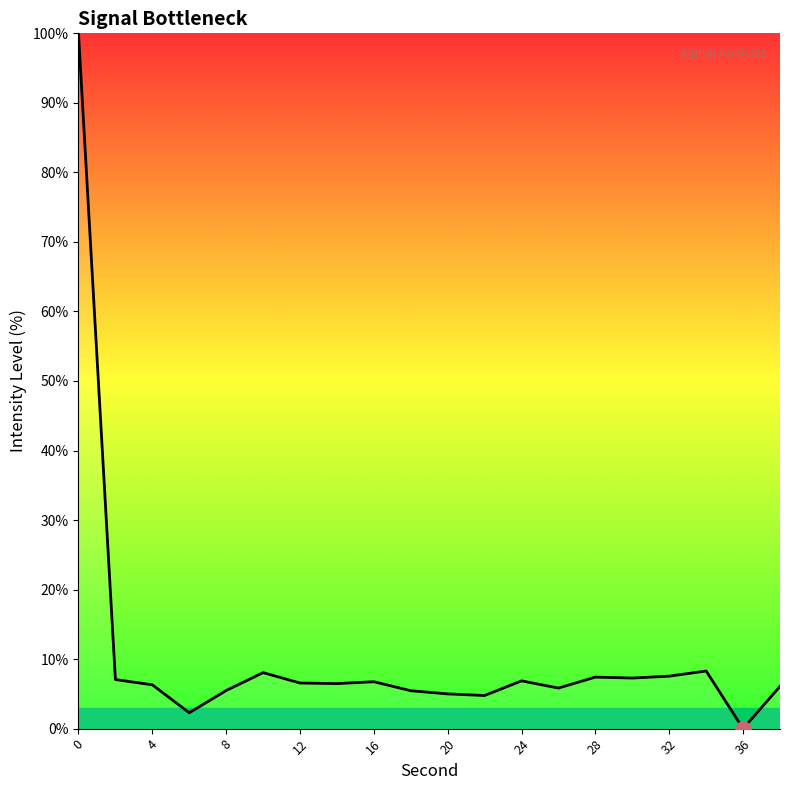

What is the maximum value shown in the chart?

100.0